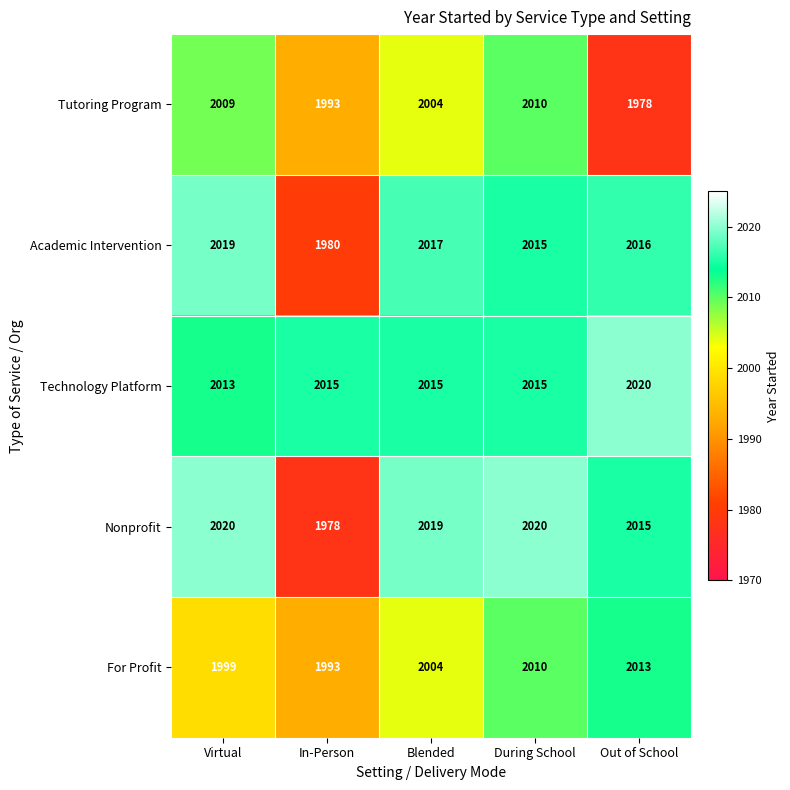

Which series changed the most between Virtual and During School?

For Profit